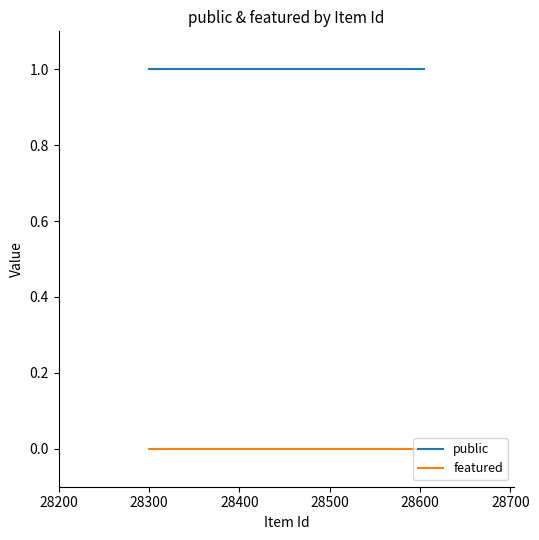

How many lines are shown in the chart?

2